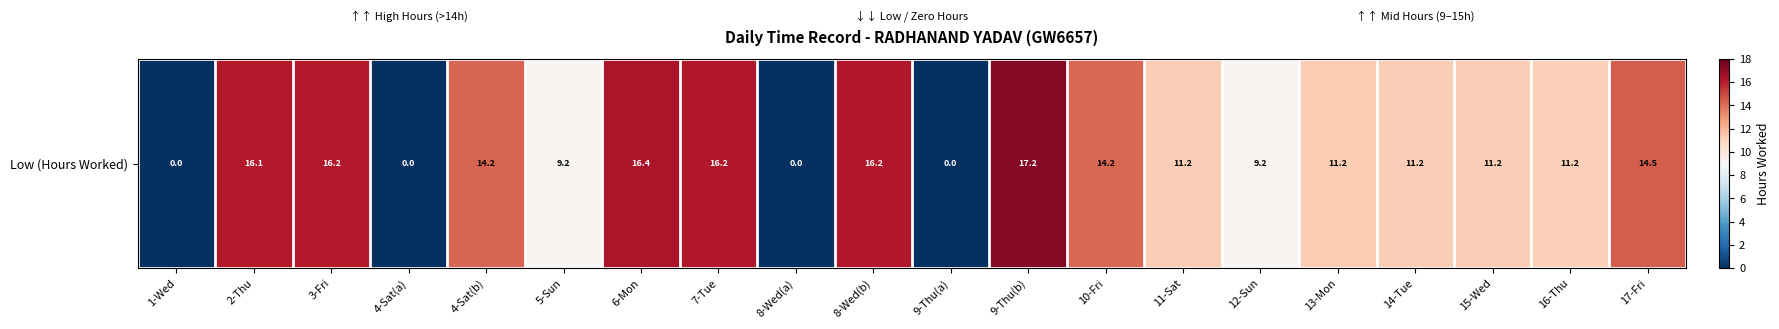

List the labels in order of value, smallest first.

1-Wed, 4-Sat(a), 8-Wed(a), 9-Thu(a), 5-Sun, 12-Sun, 16-Thu, 11-Sat, 15-Wed, 14-Tue, 13-Mon, 10-Fri, 4-Sat(b), 17-Fri, 2-Thu, 3-Fri, 7-Tue, 8-Wed(b), 6-Mon, 9-Thu(b)